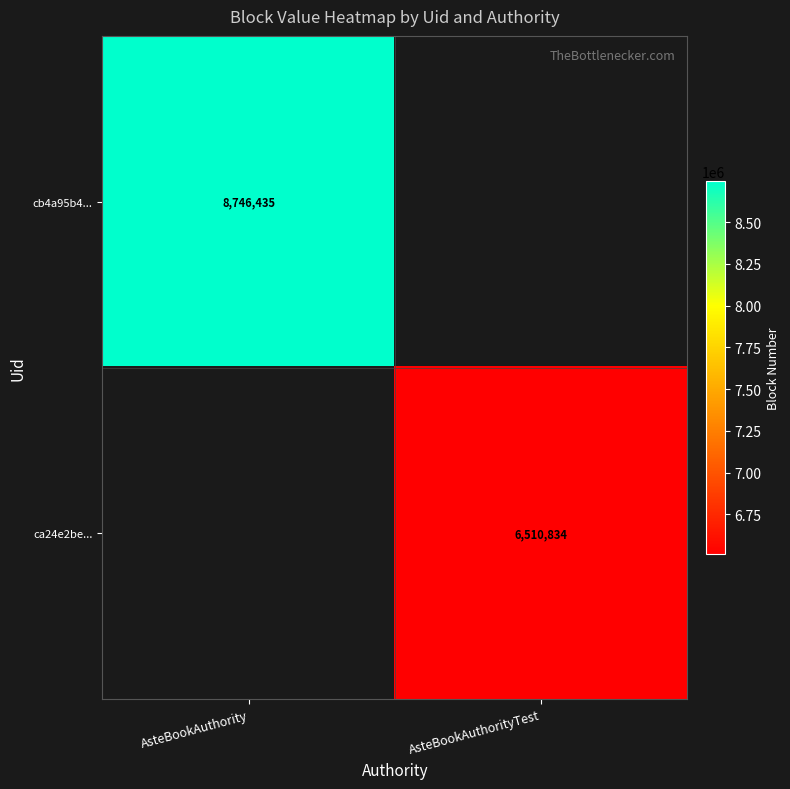

The ca24e2be... series shows 4235909 at AsteBookAuthorityTest. True or false?

False